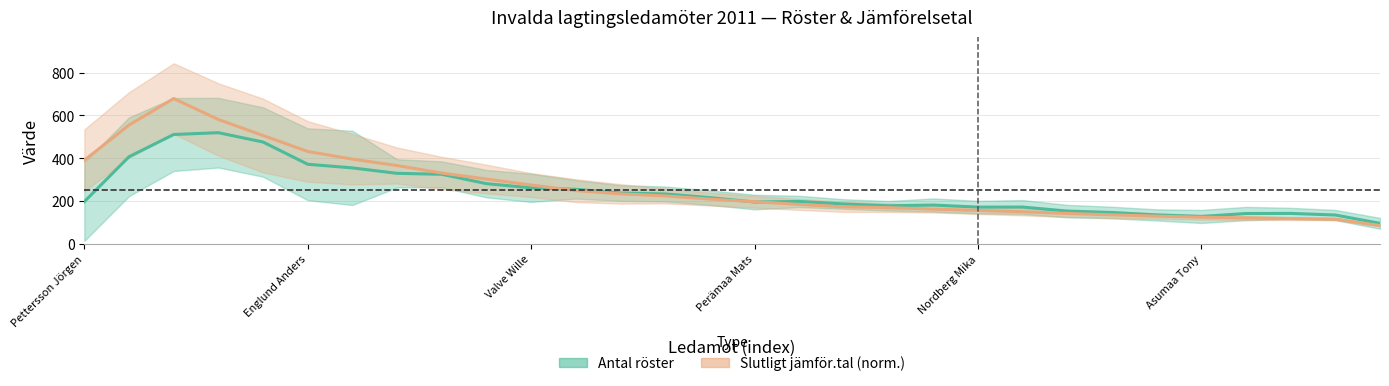

What is the value of the Slutligt jämför.tal (norm.) point at the 3rd from the left?

679.3